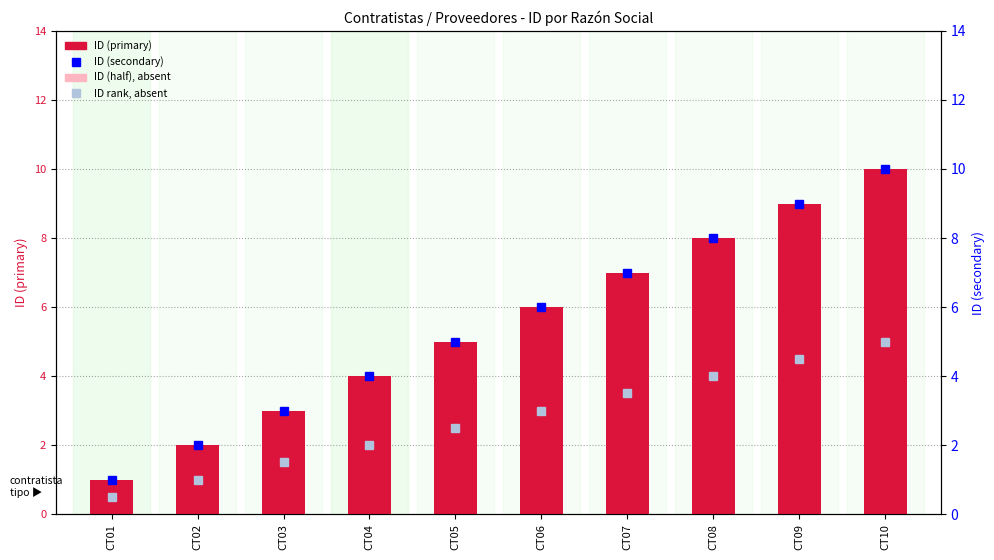

What is the value of the ID (half, absent) bar at the 10th from the left?

5.0